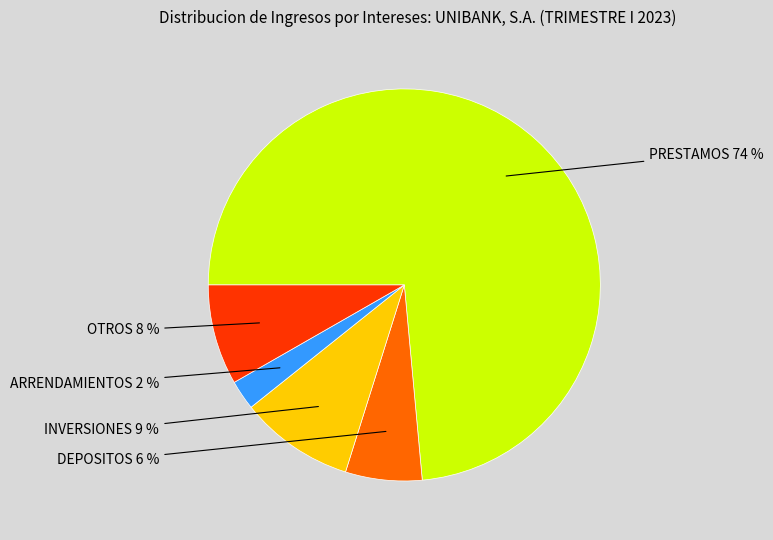

To the nearest percent, what is the average slice percentage?

20%